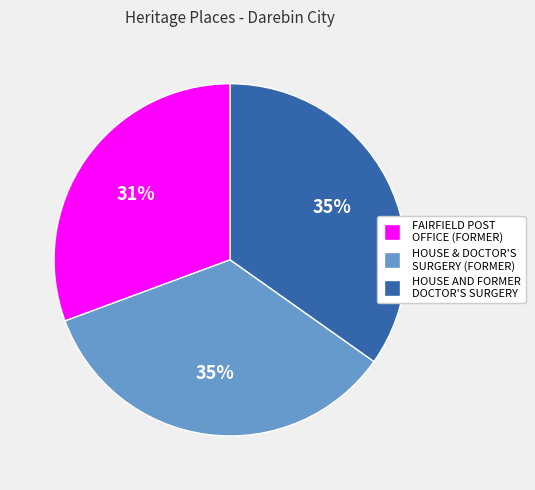

Do HOUSE AND FORMER DOCTOR'S SURGERY and HOUSE & DOCTOR'S SURGERY (FORMER) together represent more than half of the pie?

Yes